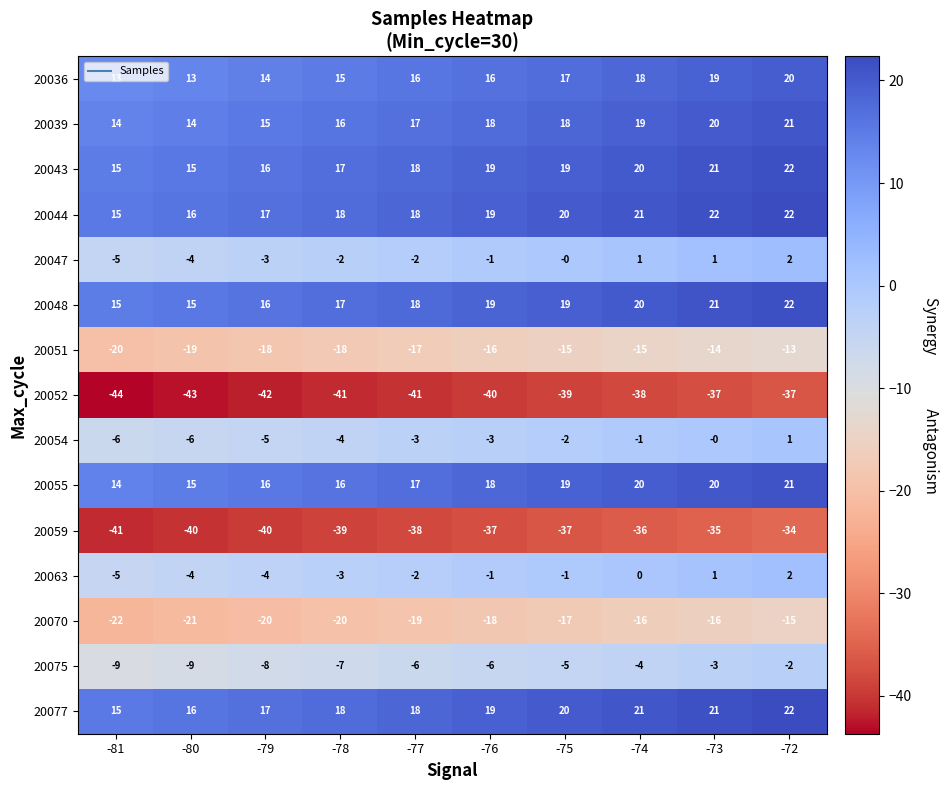

What is the difference between the maximum and minimum values in the 20070 series?

7